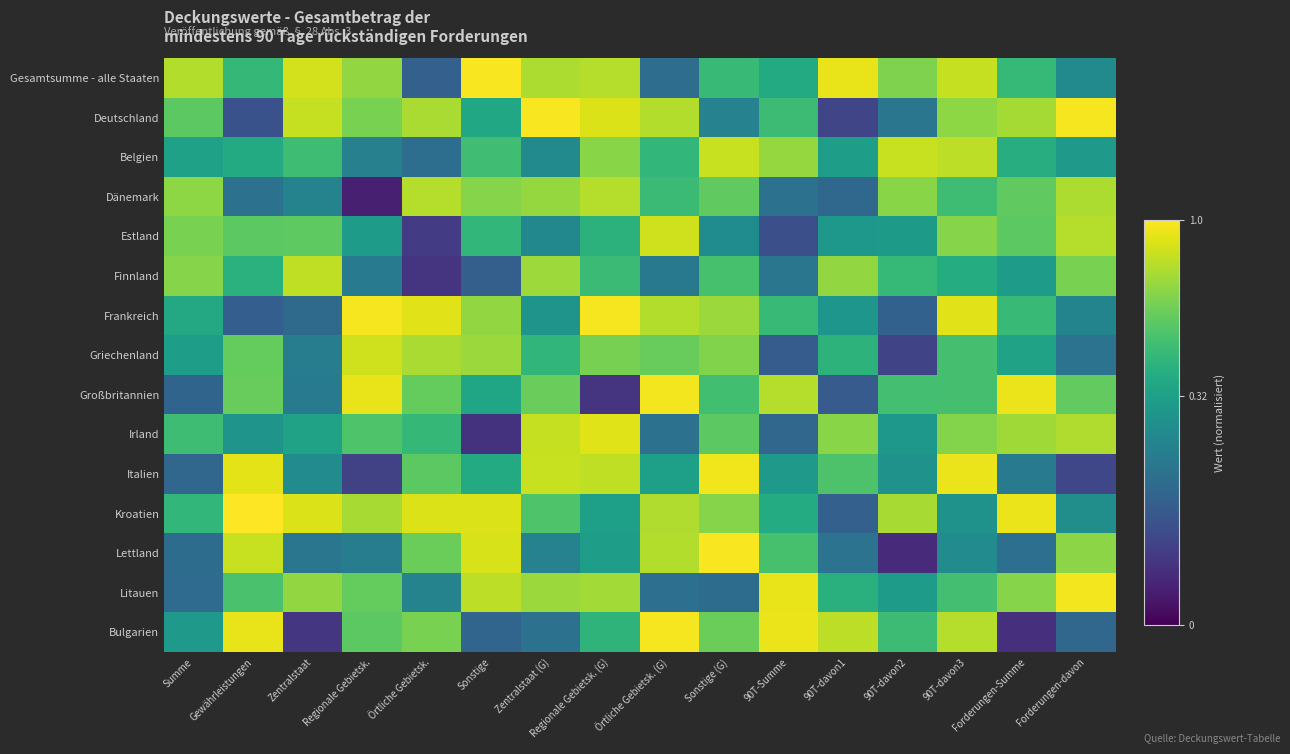

Reading left to right, extract all data points from this chart.

Gesamtsumme - alle Staaten: Summe=0.8	Gewährleistungen=0.4	Zentralstaat=0.9	Regionale Gebietsk.=0.7	Örtliche Gebietsk.=0.1	Sonstige=1.0	Zentralstaat (G)=0.8	Regionale Gebietsk. (G)=0.8	Örtliche Gebietsk. (G)=0.1	Sonstige (G)=0.5	90T-Summe=0.4	90T-davon1=0.9	90T-davon2=0.6	90T-davon3=0.8	Forderungen-Summe=0.4	Forderungen-davon=0.2
Deutschland: Summe=0.6	Gewährleistungen=0.1	Zentralstaat=0.8	Regionale Gebietsk.=0.6	Örtliche Gebietsk.=0.8	Sonstige=0.4	Zentralstaat (G)=1.0	Regionale Gebietsk. (G)=0.9	Örtliche Gebietsk. (G)=0.8	Sonstige (G)=0.2	90T-Summe=0.5	90T-davon1=0.0	90T-davon2=0.2	90T-davon3=0.7	Forderungen-Summe=0.8	Forderungen-davon=1.0
Belgien: Summe=0.3	Gewährleistungen=0.4	Zentralstaat=0.5	Regionale Gebietsk.=0.2	Örtliche Gebietsk.=0.1	Sonstige=0.5	Zentralstaat (G)=0.2	Regionale Gebietsk. (G)=0.7	Örtliche Gebietsk. (G)=0.4	Sonstige (G)=0.8	90T-Summe=0.7	90T-davon1=0.3	90T-davon2=0.8	90T-davon3=0.8	Forderungen-Summe=0.4	Forderungen-davon=0.3
Dänemark: Summe=0.7	Gewährleistungen=0.1	Zentralstaat=0.2	Regionale Gebietsk.=0.0	Örtliche Gebietsk.=0.8	Sonstige=0.7	Zentralstaat (G)=0.7	Regionale Gebietsk. (G)=0.8	Örtliche Gebietsk. (G)=0.5	Sonstige (G)=0.6	90T-Summe=0.1	90T-davon1=0.1	90T-davon2=0.7	90T-davon3=0.5	Forderungen-Summe=0.6	Forderungen-davon=0.8
Estland: Summe=0.6	Gewährleistungen=0.6	Zentralstaat=0.6	Regionale Gebietsk.=0.3	Örtliche Gebietsk.=0.0	Sonstige=0.4	Zentralstaat (G)=0.2	Regionale Gebietsk. (G)=0.4	Örtliche Gebietsk. (G)=0.9	Sonstige (G)=0.2	90T-Summe=0.1	90T-davon1=0.3	90T-davon2=0.3	90T-davon3=0.7	Forderungen-Summe=0.6	Forderungen-davon=0.8
Finnland: Summe=0.7	Gewährleistungen=0.4	Zentralstaat=0.8	Regionale Gebietsk.=0.2	Örtliche Gebietsk.=0.0	Sonstige=0.1	Zentralstaat (G)=0.7	Regionale Gebietsk. (G)=0.5	Örtliche Gebietsk. (G)=0.2	Sonstige (G)=0.5	90T-Summe=0.2	90T-davon1=0.7	90T-davon2=0.4	90T-davon3=0.4	Forderungen-Summe=0.3	Forderungen-davon=0.6
Frankreich: Summe=0.4	Gewährleistungen=0.1	Zentralstaat=0.1	Regionale Gebietsk.=1.0	Örtliche Gebietsk.=0.9	Sonstige=0.7	Zentralstaat (G)=0.3	Regionale Gebietsk. (G)=1.0	Örtliche Gebietsk. (G)=0.8	Sonstige (G)=0.7	90T-Summe=0.5	90T-davon1=0.3	90T-davon2=0.1	90T-davon3=0.9	Forderungen-Summe=0.5	Forderungen-davon=0.2
Griechenland: Summe=0.3	Gewährleistungen=0.6	Zentralstaat=0.2	Regionale Gebietsk.=0.9	Örtliche Gebietsk.=0.8	Sonstige=0.7	Zentralstaat (G)=0.4	Regionale Gebietsk. (G)=0.6	Örtliche Gebietsk. (G)=0.6	Sonstige (G)=0.7	90T-Summe=0.1	90T-davon1=0.4	90T-davon2=0.0	90T-davon3=0.5	Forderungen-Summe=0.3	Forderungen-davon=0.1
Großbritannien: Summe=0.1	Gewährleistungen=0.6	Zentralstaat=0.2	Regionale Gebietsk.=0.9	Örtliche Gebietsk.=0.6	Sonstige=0.3	Zentralstaat (G)=0.6	Regionale Gebietsk. (G)=0.0	Örtliche Gebietsk. (G)=1.0	Sonstige (G)=0.5	90T-Summe=0.8	90T-davon1=0.1	90T-davon2=0.5	90T-davon3=0.5	Forderungen-Summe=0.9	Forderungen-davon=0.6
Irland: Summe=0.5	Gewährleistungen=0.3	Zentralstaat=0.3	Regionale Gebietsk.=0.5	Örtliche Gebietsk.=0.4	Sonstige=0.0	Zentralstaat (G)=0.8	Regionale Gebietsk. (G)=0.9	Örtliche Gebietsk. (G)=0.1	Sonstige (G)=0.6	90T-Summe=0.1	90T-davon1=0.7	90T-davon2=0.3	90T-davon3=0.7	Forderungen-Summe=0.7	Forderungen-davon=0.8
Italien: Summe=0.1	Gewährleistungen=0.9	Zentralstaat=0.2	Regionale Gebietsk.=0.0	Örtliche Gebietsk.=0.6	Sonstige=0.4	Zentralstaat (G)=0.8	Regionale Gebietsk. (G)=0.8	Örtliche Gebietsk. (G)=0.3	Sonstige (G)=1.0	90T-Summe=0.3	90T-davon1=0.5	90T-davon2=0.3	90T-davon3=0.9	Forderungen-Summe=0.2	Forderungen-davon=0.0
Kroatien: Summe=0.4	Gewährleistungen=1.0	Zentralstaat=0.9	Regionale Gebietsk.=0.8	Örtliche Gebietsk.=0.9	Sonstige=0.9	Zentralstaat (G)=0.5	Regionale Gebietsk. (G)=0.3	Örtliche Gebietsk. (G)=0.8	Sonstige (G)=0.7	90T-Summe=0.4	90T-davon1=0.1	90T-davon2=0.8	90T-davon3=0.3	Forderungen-Summe=0.9	Forderungen-davon=0.2
Lettland: Summe=0.1	Gewährleistungen=0.8	Zentralstaat=0.2	Regionale Gebietsk.=0.2	Örtliche Gebietsk.=0.6	Sonstige=0.9	Zentralstaat (G)=0.2	Regionale Gebietsk. (G)=0.3	Örtliche Gebietsk. (G)=0.8	Sonstige (G)=1.0	90T-Summe=0.5	90T-davon1=0.1	90T-davon2=0.0	90T-davon3=0.2	Forderungen-Summe=0.1	Forderungen-davon=0.7
Litauen: Summe=0.1	Gewährleistungen=0.5	Zentralstaat=0.7	Regionale Gebietsk.=0.6	Örtliche Gebietsk.=0.2	Sonstige=0.8	Zentralstaat (G)=0.7	Regionale Gebietsk. (G)=0.7	Örtliche Gebietsk. (G)=0.1	Sonstige (G)=0.1	90T-Summe=0.9	90T-davon1=0.4	90T-davon2=0.3	90T-davon3=0.5	Forderungen-Summe=0.7	Forderungen-davon=1.0
Bulgarien: Summe=0.3	Gewährleistungen=0.9	Zentralstaat=0.0	Regionale Gebietsk.=0.6	Örtliche Gebietsk.=0.6	Sonstige=0.1	Zentralstaat (G)=0.1	Regionale Gebietsk. (G)=0.4	Örtliche Gebietsk. (G)=1.0	Sonstige (G)=0.6	90T-Summe=0.9	90T-davon1=0.8	90T-davon2=0.5	90T-davon3=0.8	Forderungen-Summe=0.0	Forderungen-davon=0.1